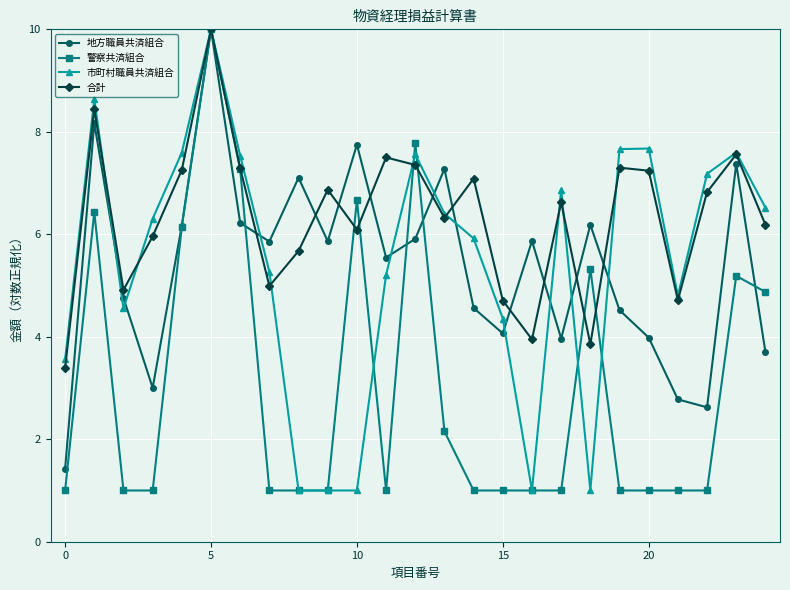

Which series has the largest total across all categories?

合計